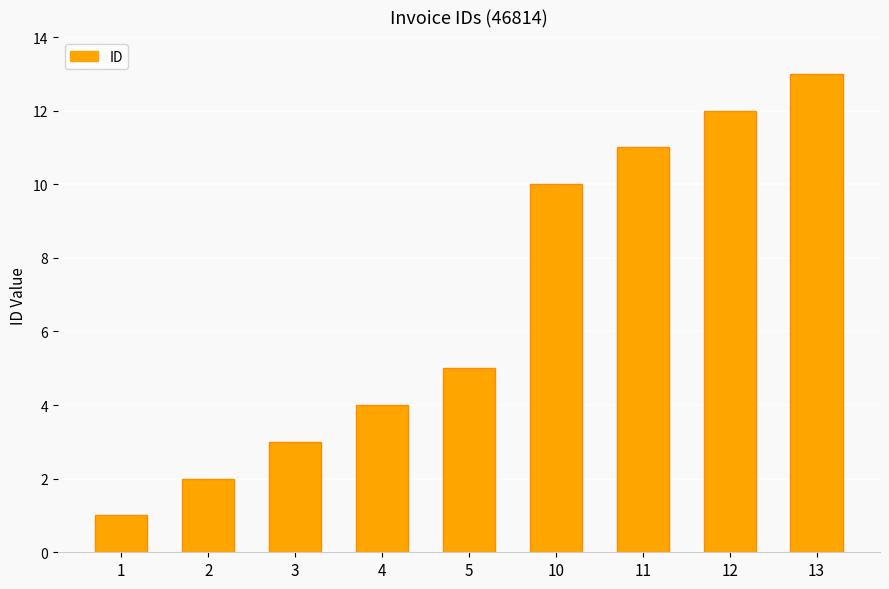

List the labels in order of value, smallest first.

1, 2, 3, 4, 5, 10, 11, 12, 13